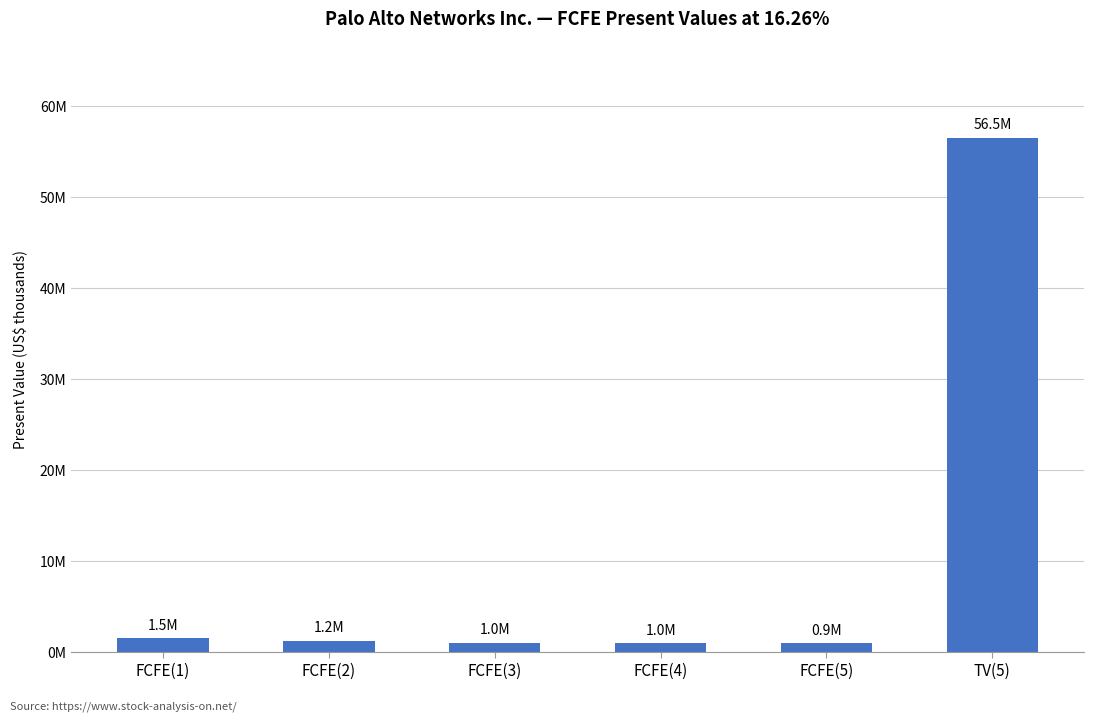

The value at TV(5) is 56510338. True or false?

True